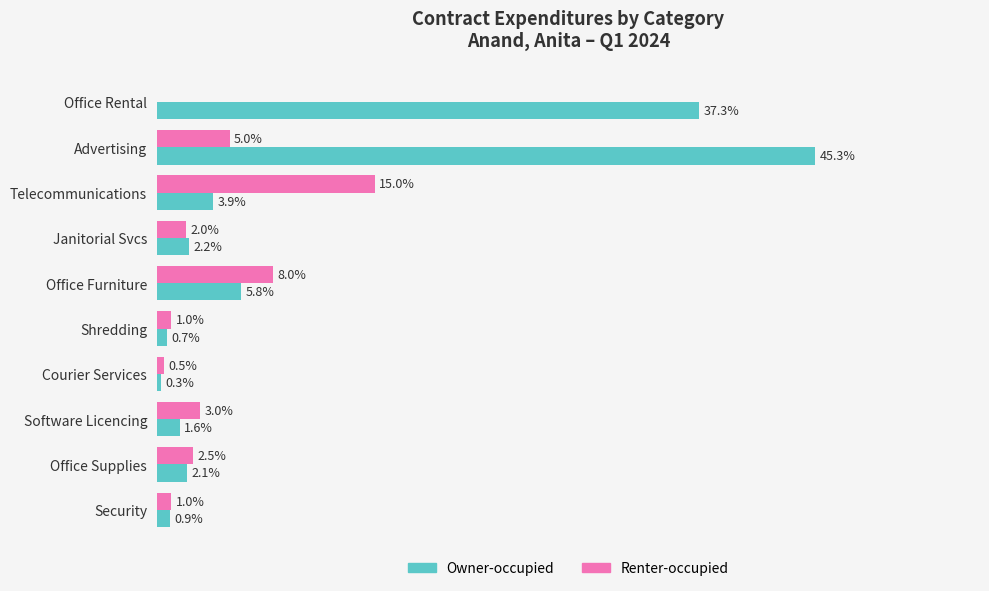

Is the value of Owner-occupied at Security greater than the value of Renter-occupied at Courier Services?

Yes